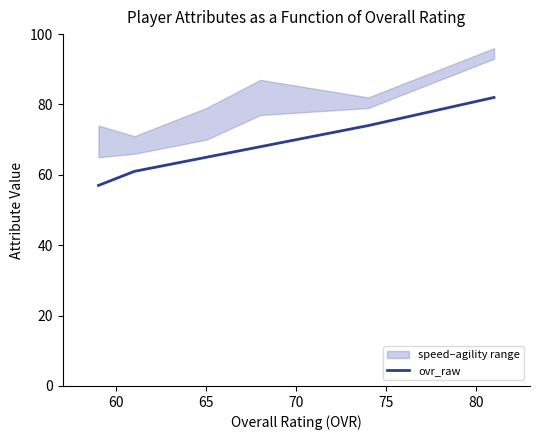

How many values are below 68?

3